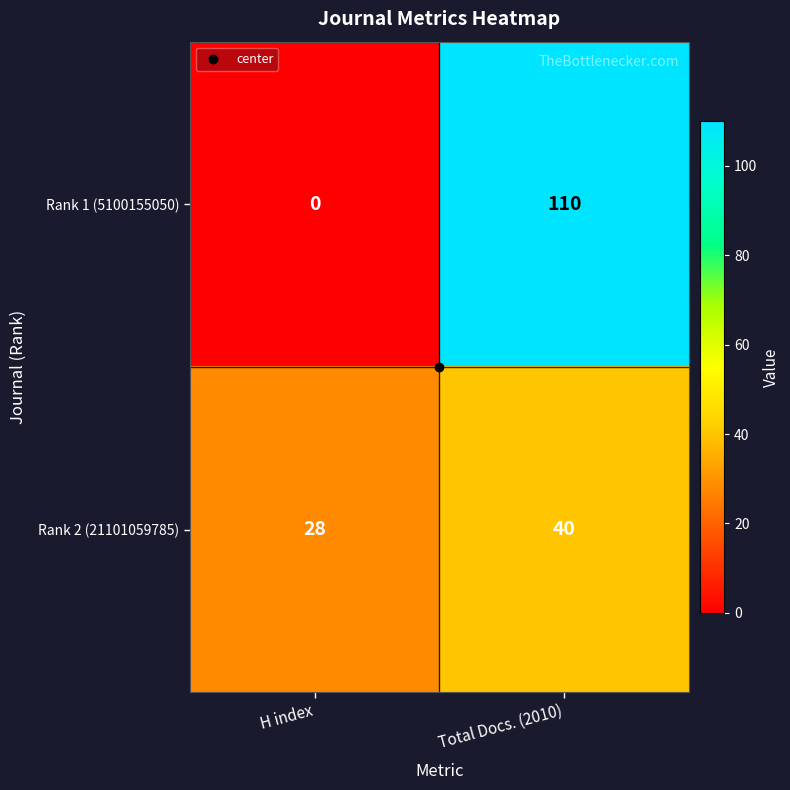

Is it true that Rank 1 (5100155050) equals 34 at Total Docs. (2010)?

False